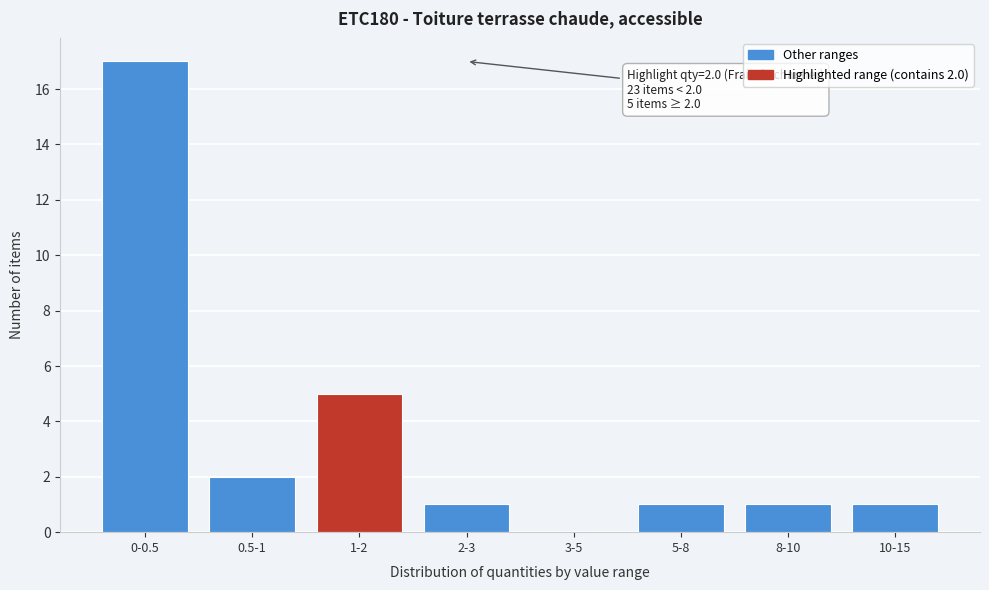

Reading right to left, list all the values displayed in this chart.

10-15=1	8-10=1	5-8=1	3-5=0	2-3=1	1-2=5	0.5-1=2	0-0.5=17